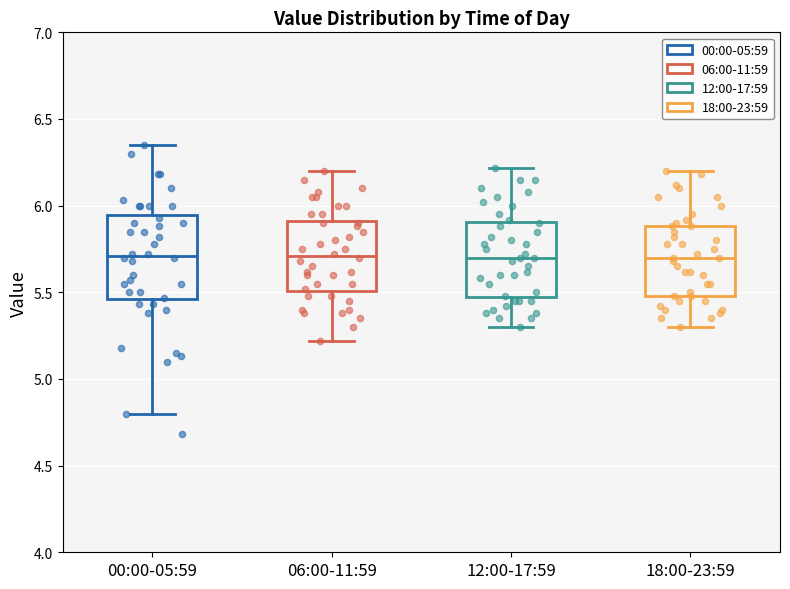

Where is the lower edge of the box for 18:00-23:59 on the y-axis? The values are not printed on the chart, so give them approximately, as read against the axis.

5.50